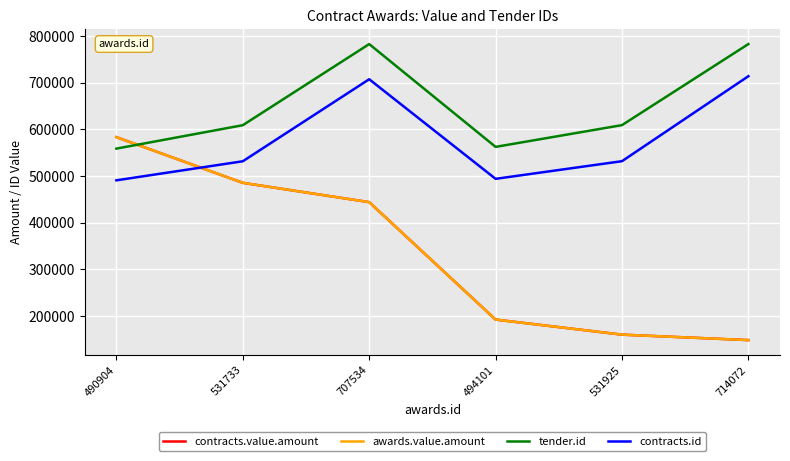

Is it true that contracts.value.amount equals 66074.2 at 531925?

False